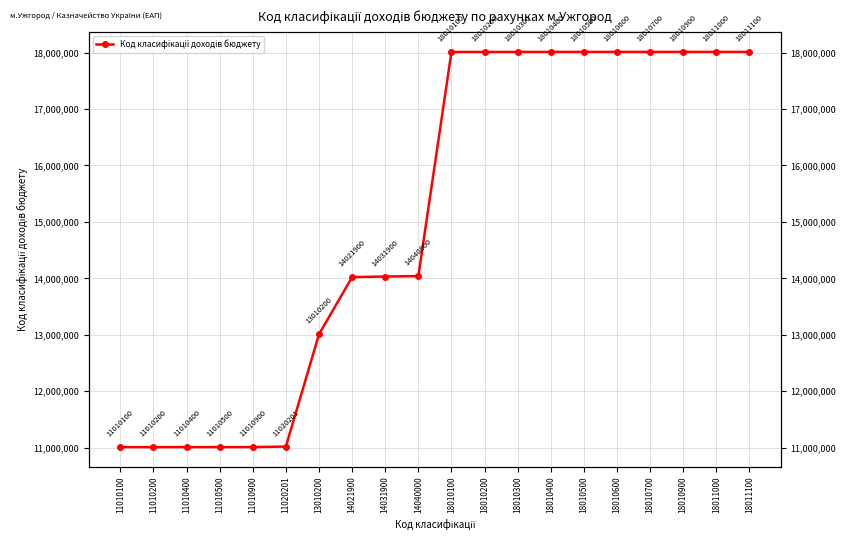

What is the ratio of the value at 18010900 to the value at 11010200?

1.6